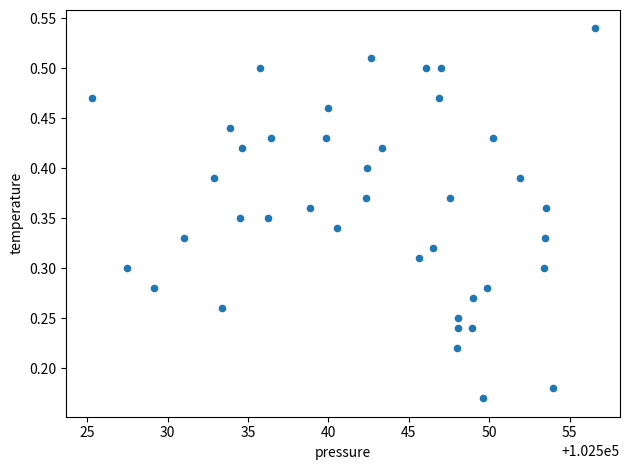

What is the range of X values (max minus min)?

31.3